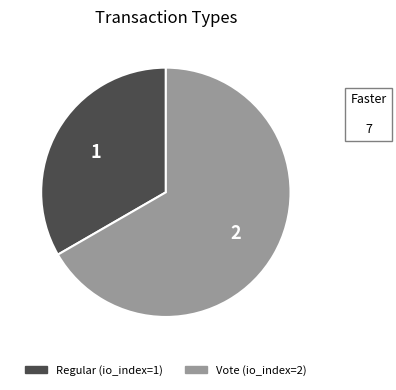

Which has a higher value, Regular or Vote?

Vote